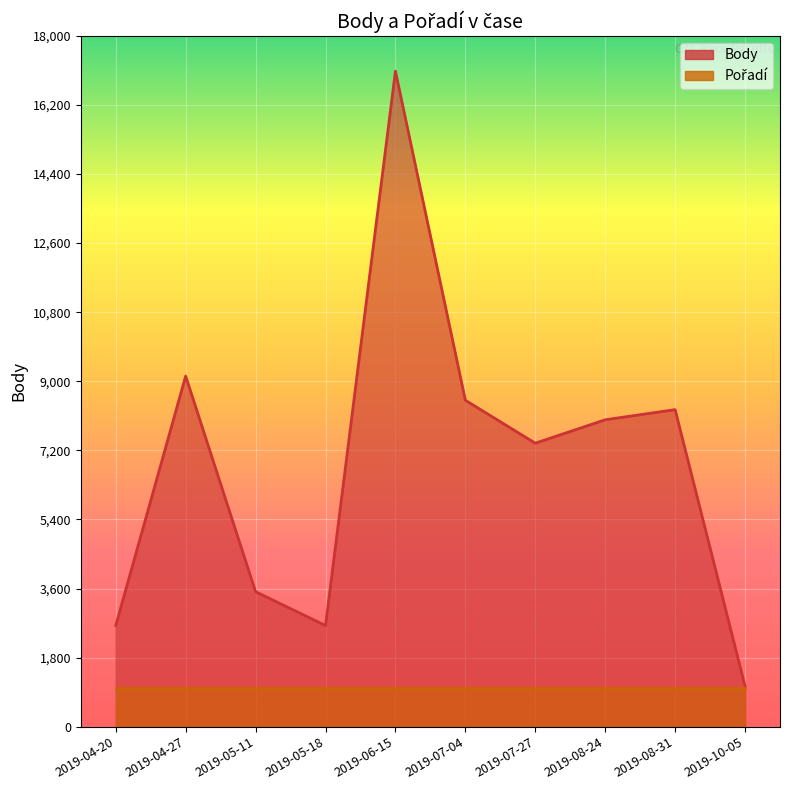

What is the value of the 10th point from the left?

1055